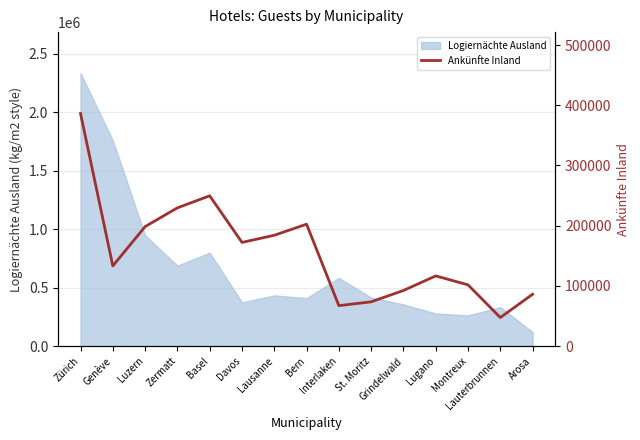

What is the greatest value displayed?

386257